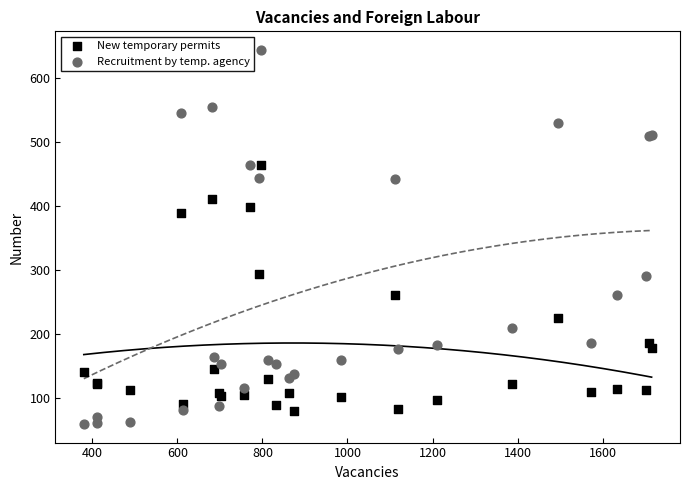

What is the X range (max minus min) for the scatter plot?

1334.3